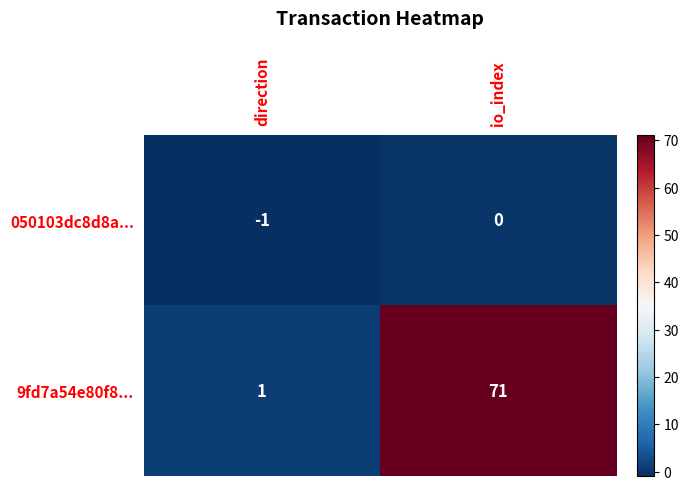

What is the maximum value shown in the chart?

71